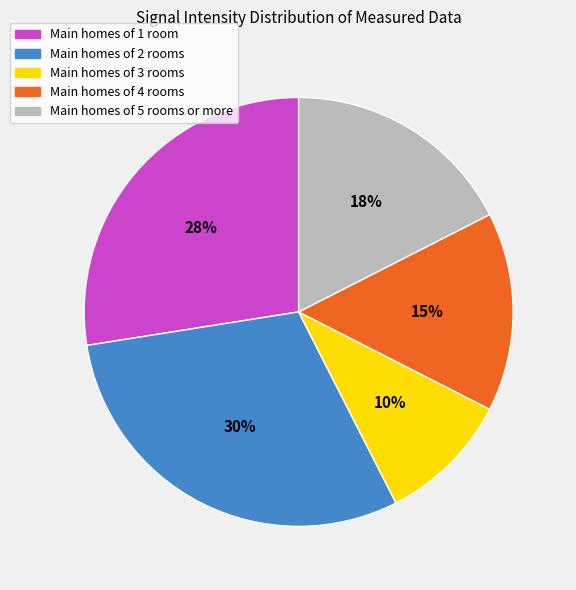

What is the smallest slice in the pie chart?

Main homes of 3 rooms